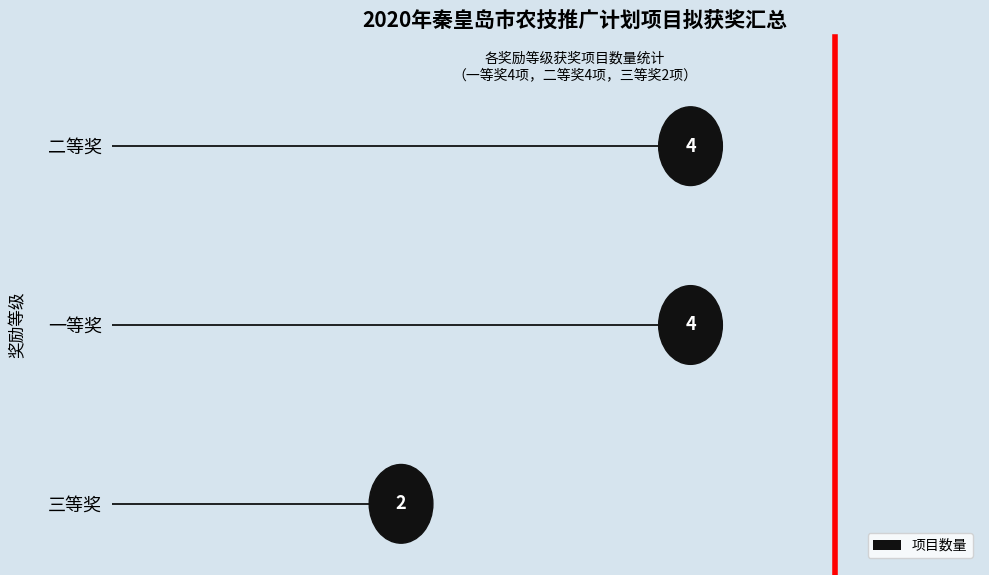

What is the minimum value shown in the chart?

2